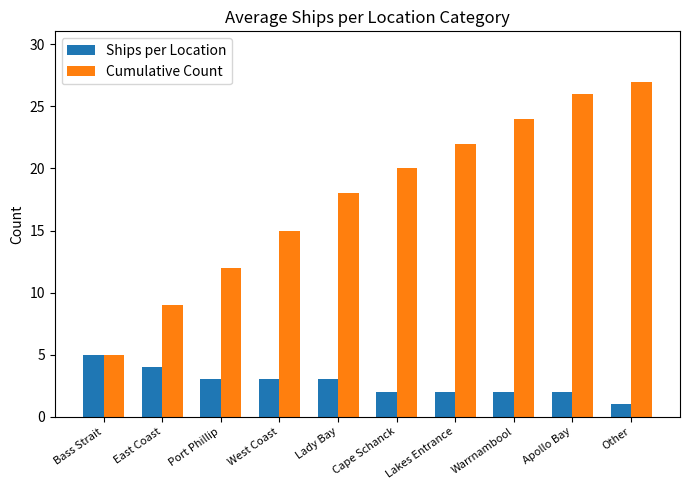

What is the total value across all series at Lakes Entrance?

24